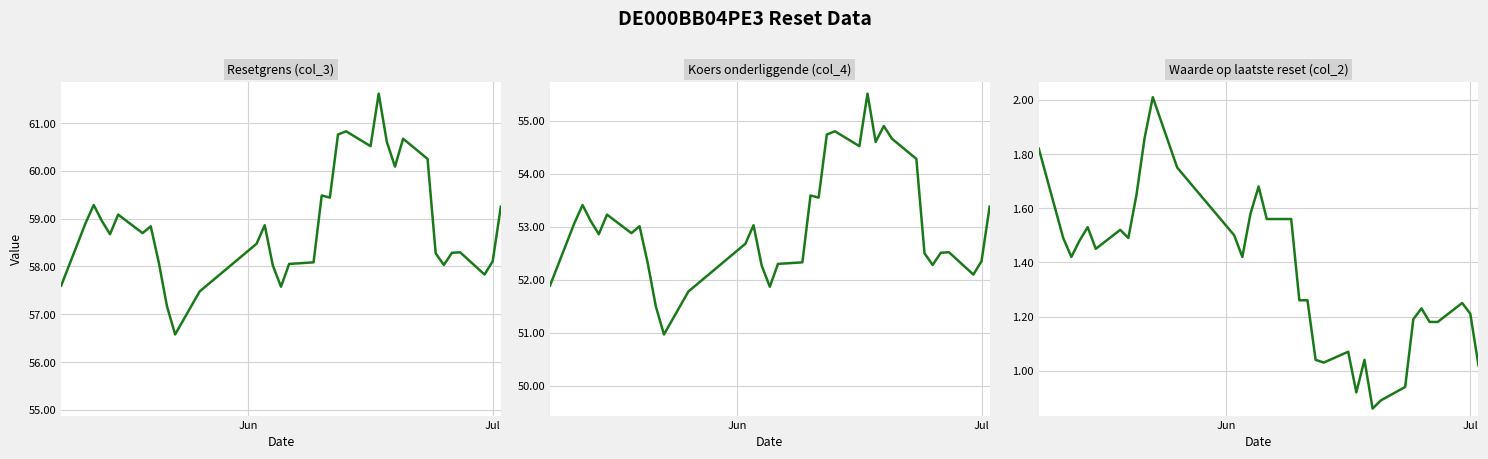

Does the chart have visible grid lines?

Yes